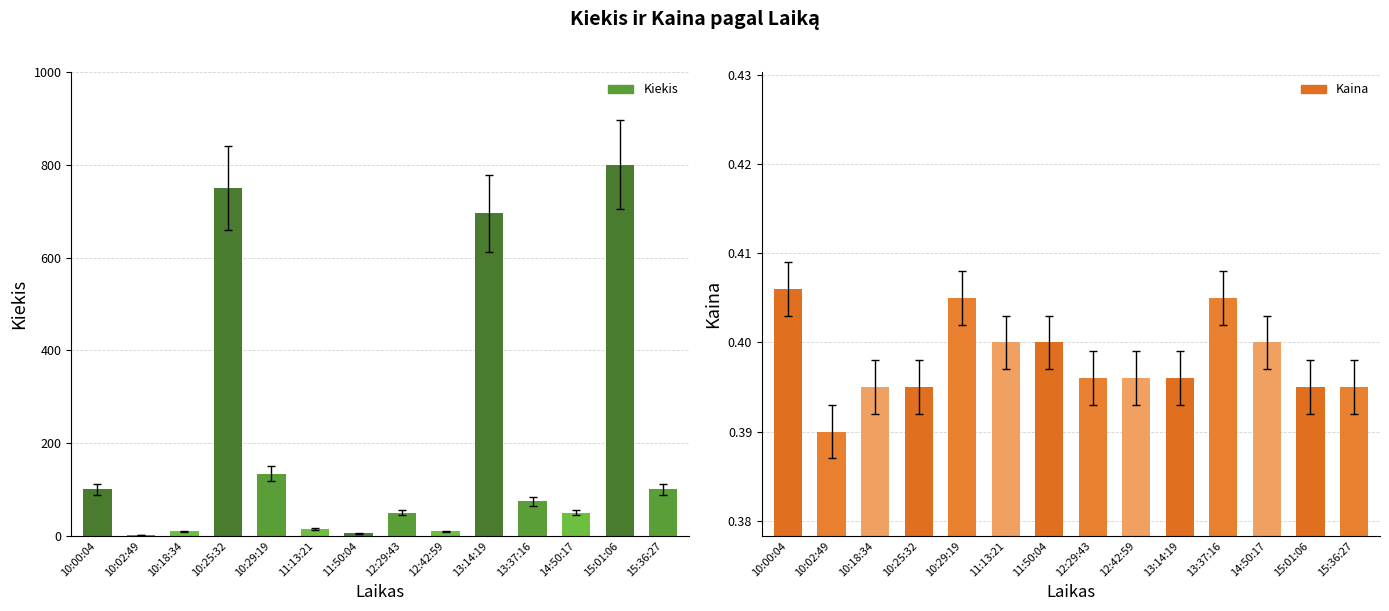

Between 12:29:43 and 15:36:27, which is larger?

15:36:27